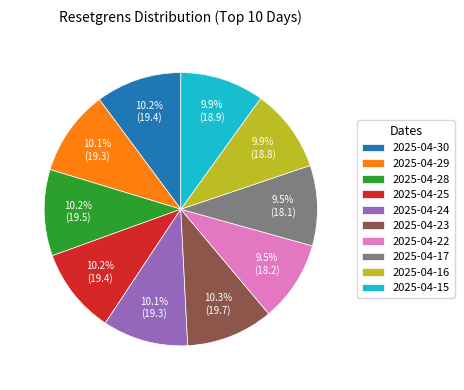

How much of the chart is everything except 2025-04-28?

89.8%